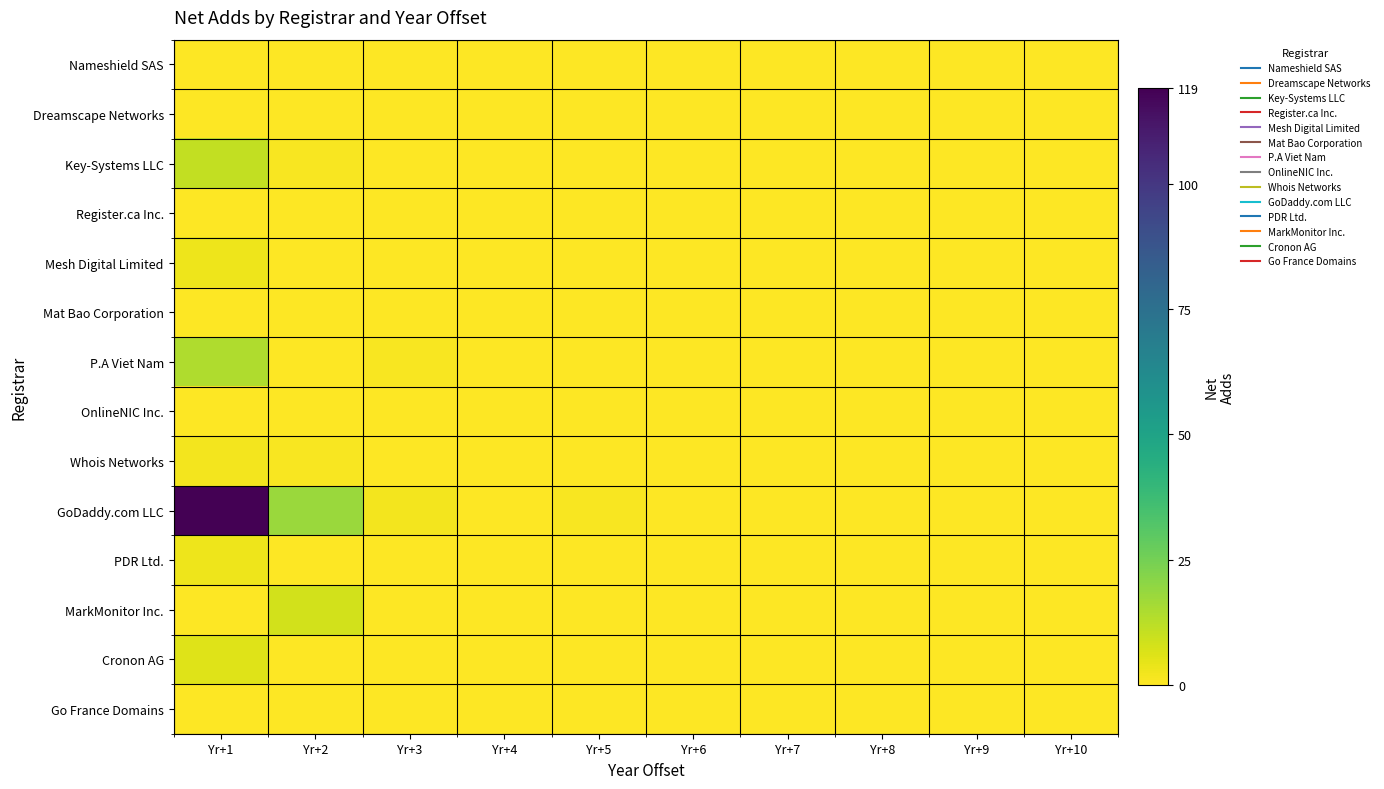

What is the total value across all series at Yr+1?

158